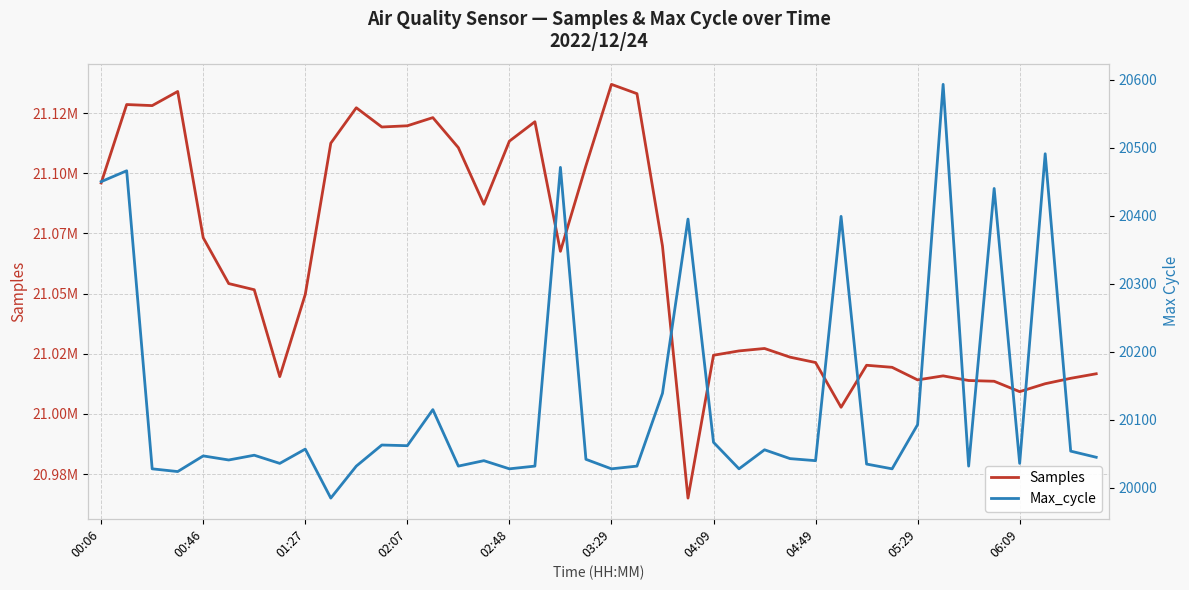

What is the lowest value of the Max_cycle series?

19985